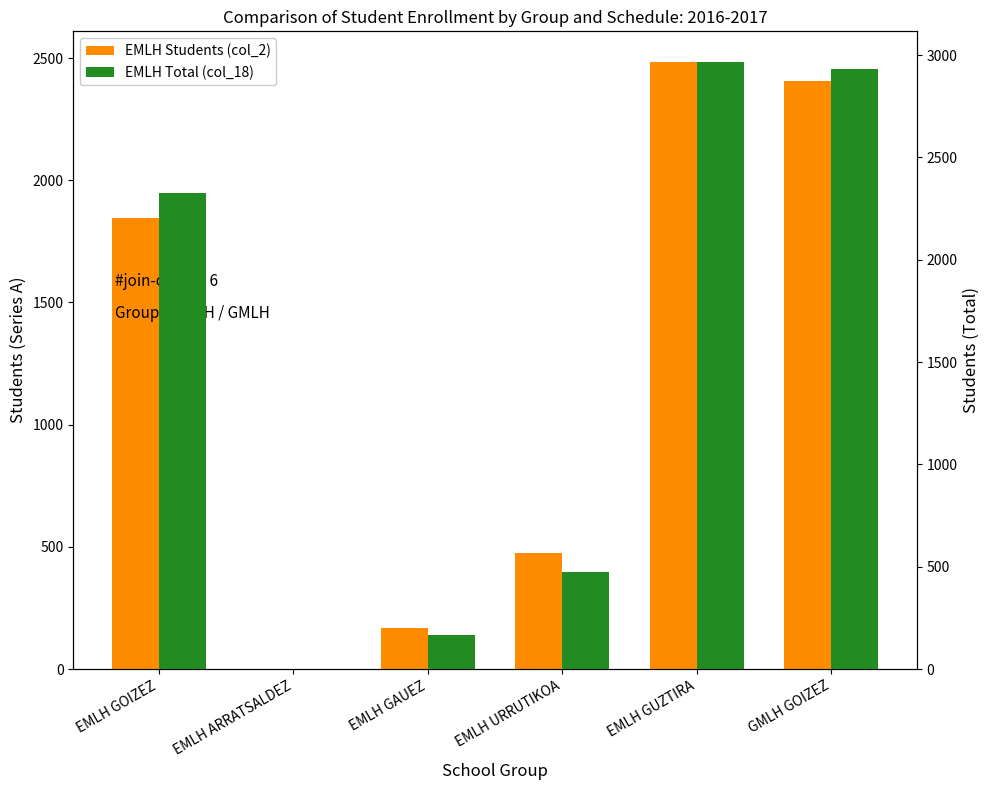

What value does the EMLH Students (col_2) series have at EMLH GUZTIRA, to the nearest 100?

2500